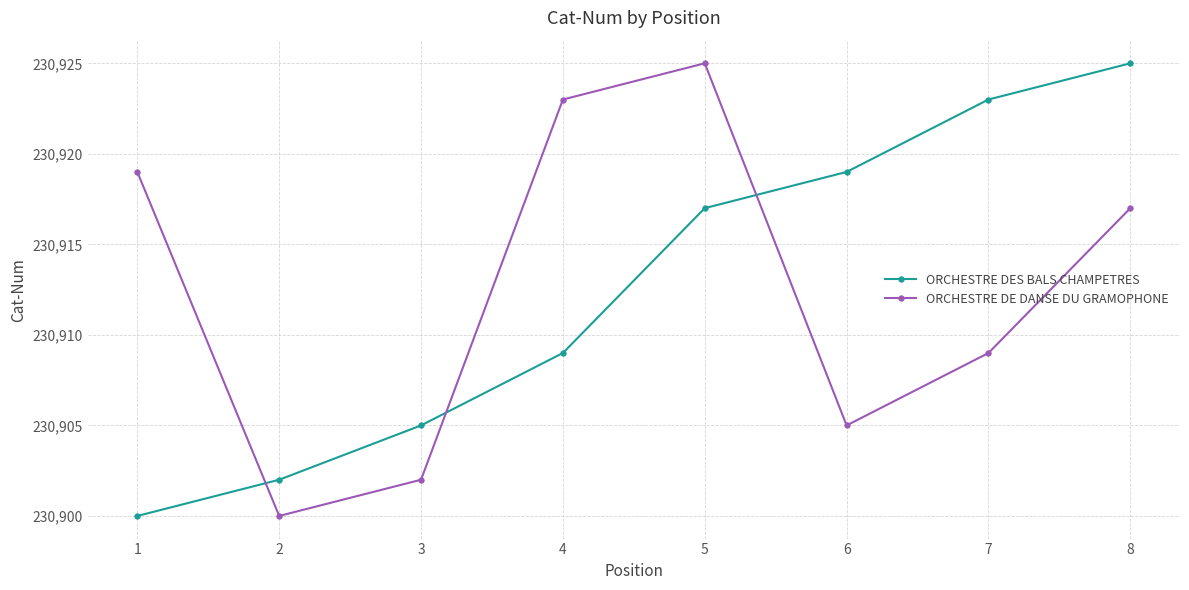

Rank the series at 6 from lowest to highest value.

ORCHESTRE DE DANSE DU GRAMOPHONE, ORCHESTRE DES BALS CHAMPETRES